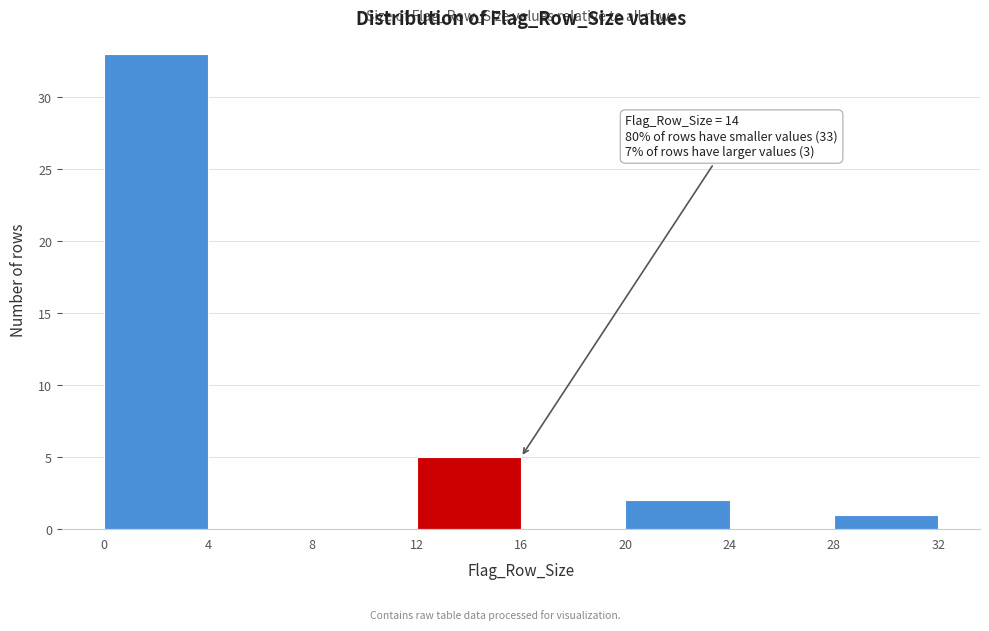

Over which range of the x-axis is the bar tallest?

0 to 4